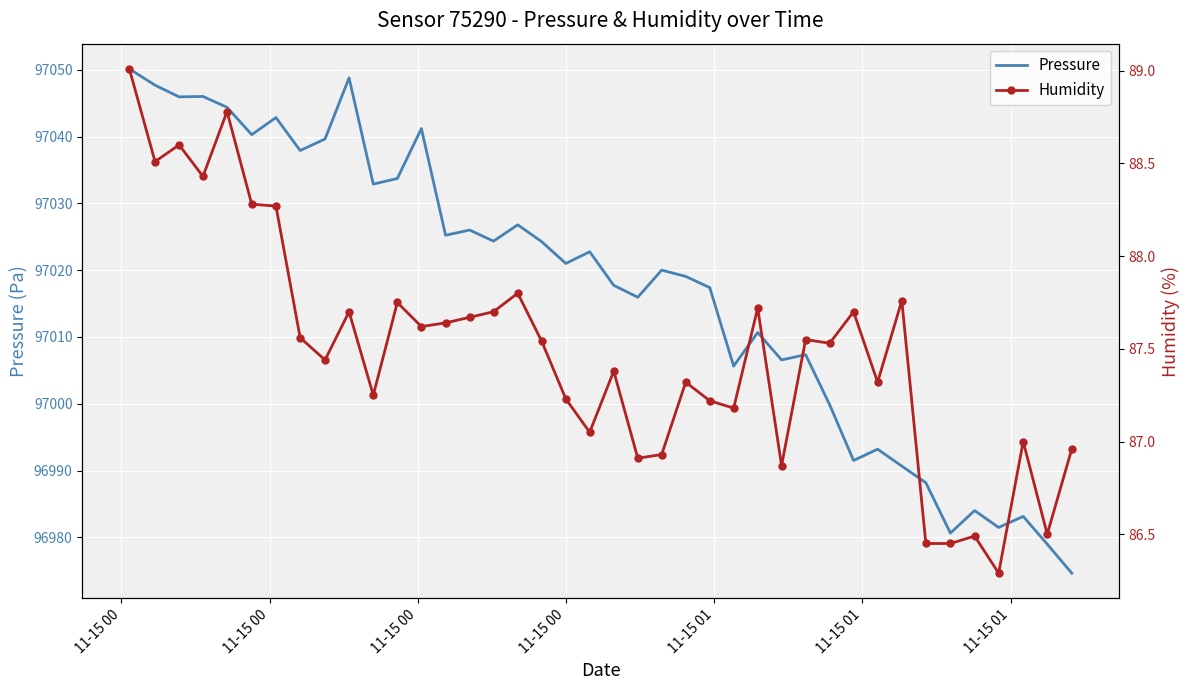

What is the minimum value for Pressure?

96974.6